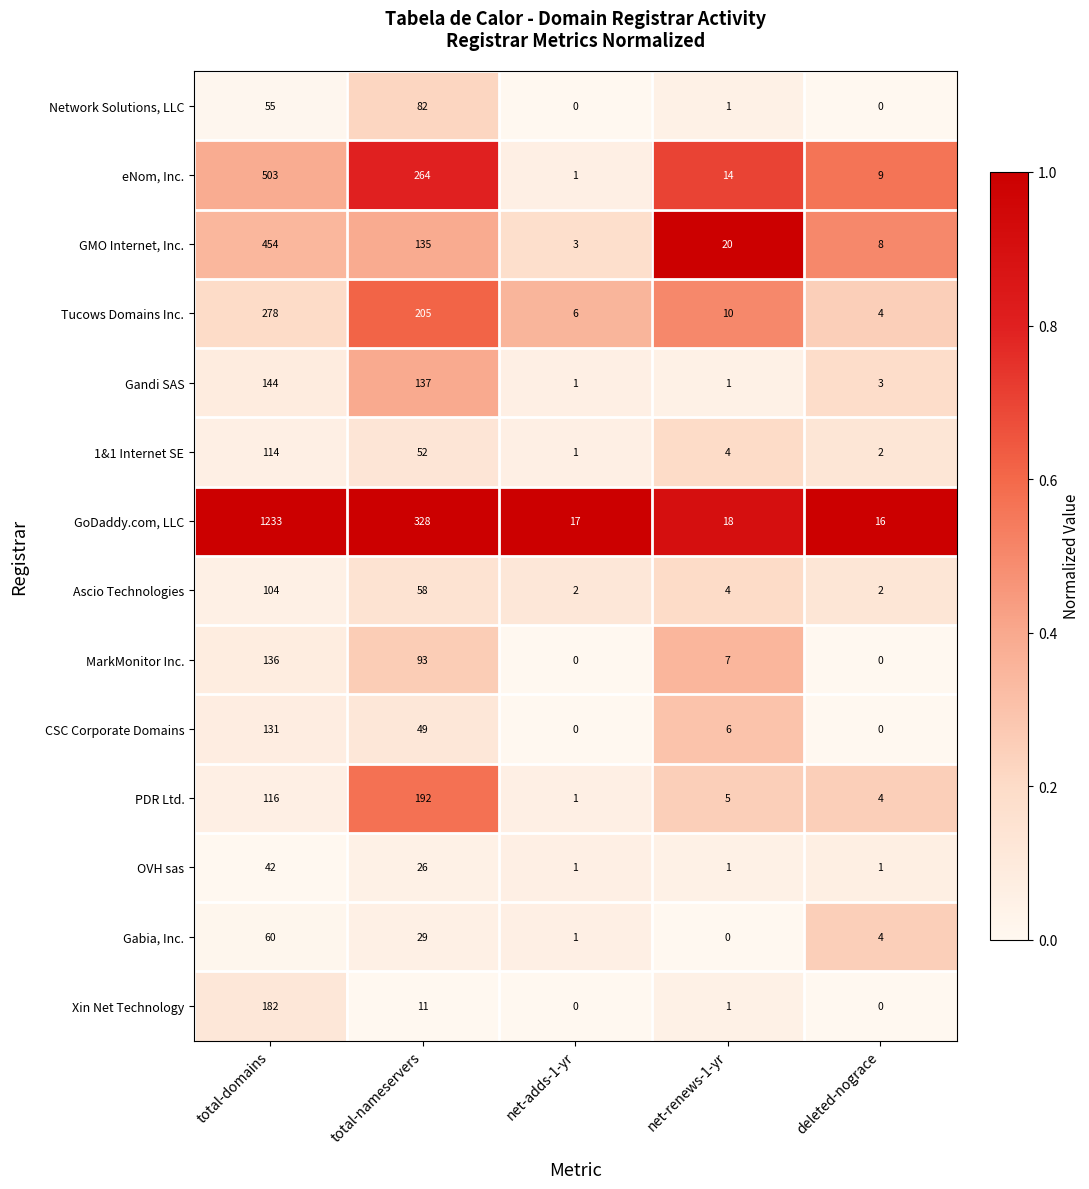

Rank the series at total-nameservers from highest to lowest value.

GoDaddy.com, LLC, eNom, Inc., Tucows Domains Inc., PDR Ltd., Gandi SAS, GMO Internet, Inc., MarkMonitor Inc., Network Solutions, LLC, Ascio Technologies, 1&1 Internet SE, CSC Corporate Domains, Gabia, Inc., OVH sas, Xin Net Technology